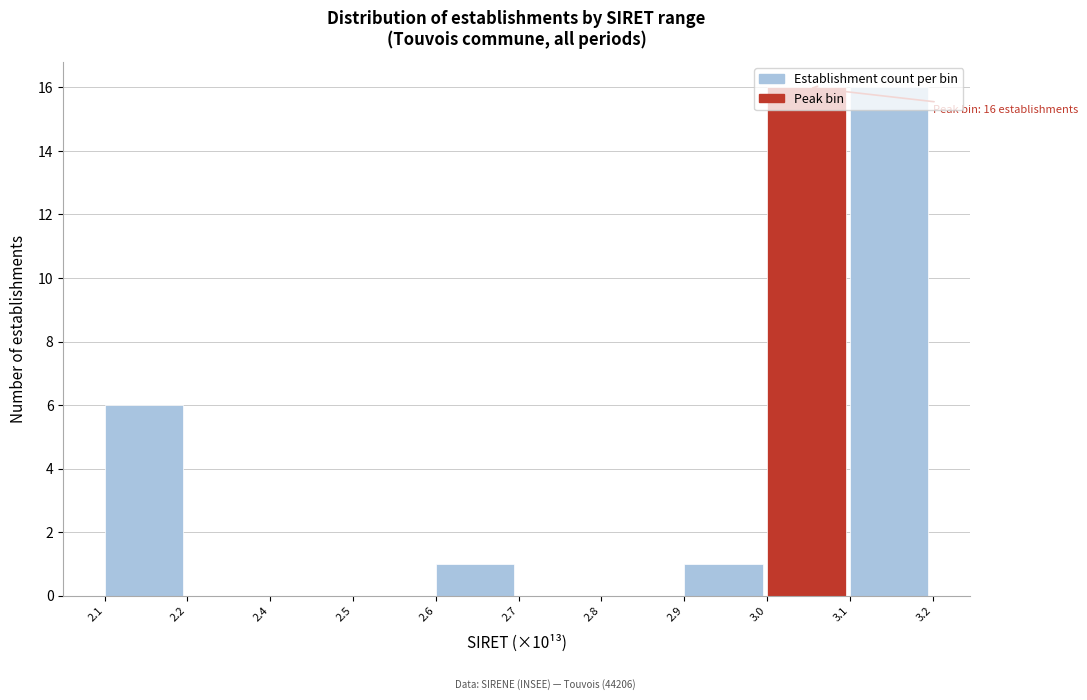

Between 2.1 and 2.2, which is larger?

2.1